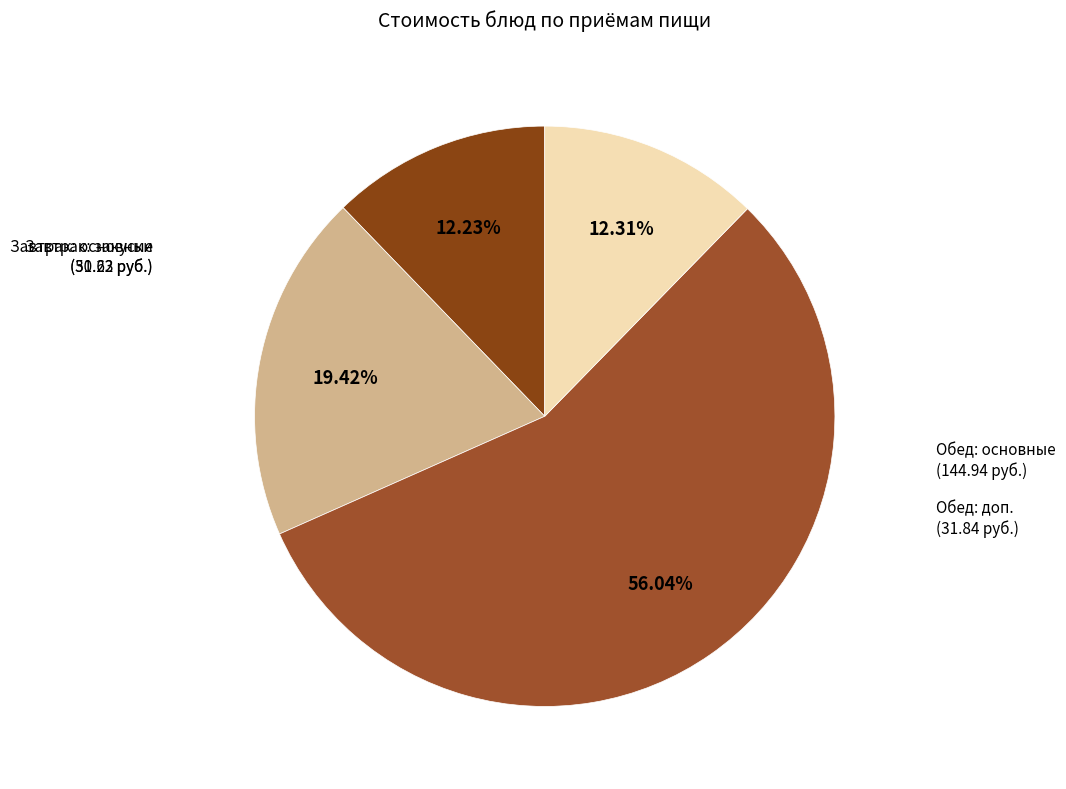

To the nearest percent, what is the difference between the largest and smallest slice percentages?

44%